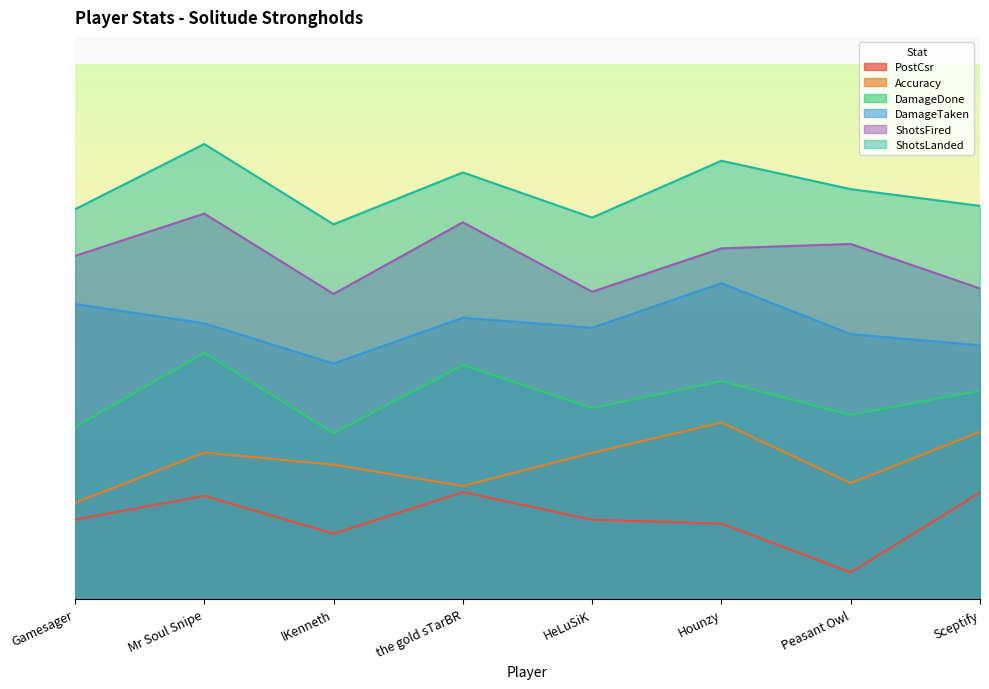

What is the average value of the Accuracy series?

0.3